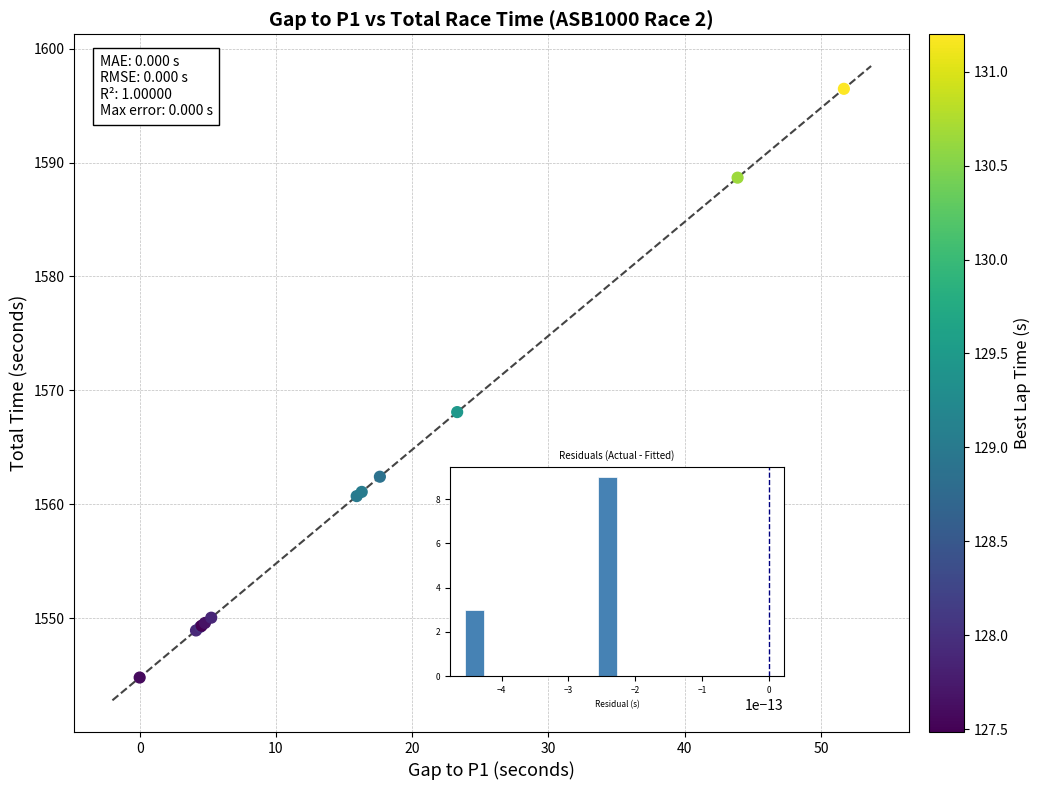

What Y value in the scatter plot is closest to 1570?

1568.1